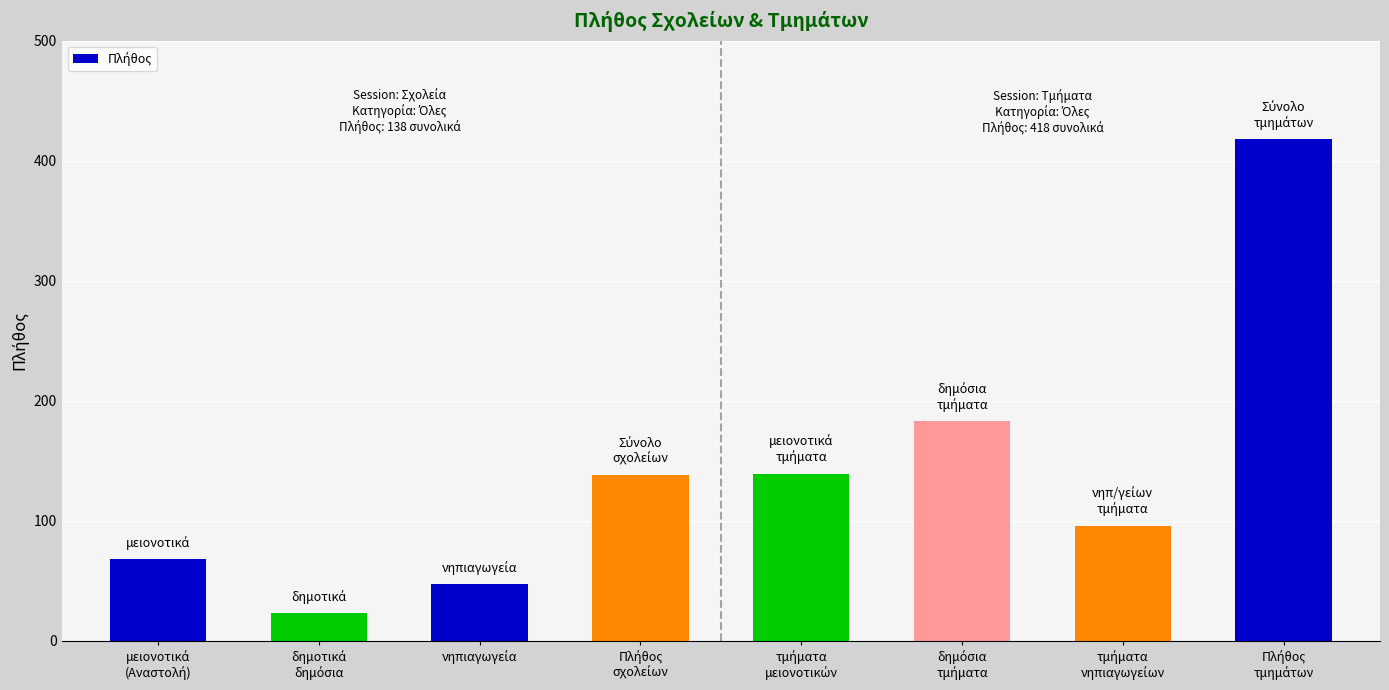

What is the difference between the maximum and minimum values?

395